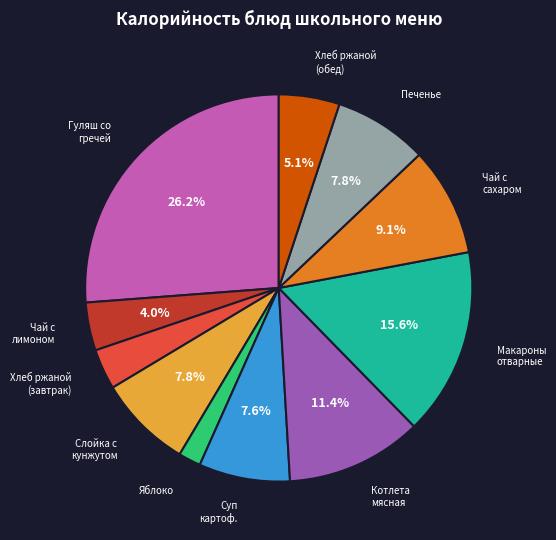

Is there any slice that represents more than half of the pie?

No